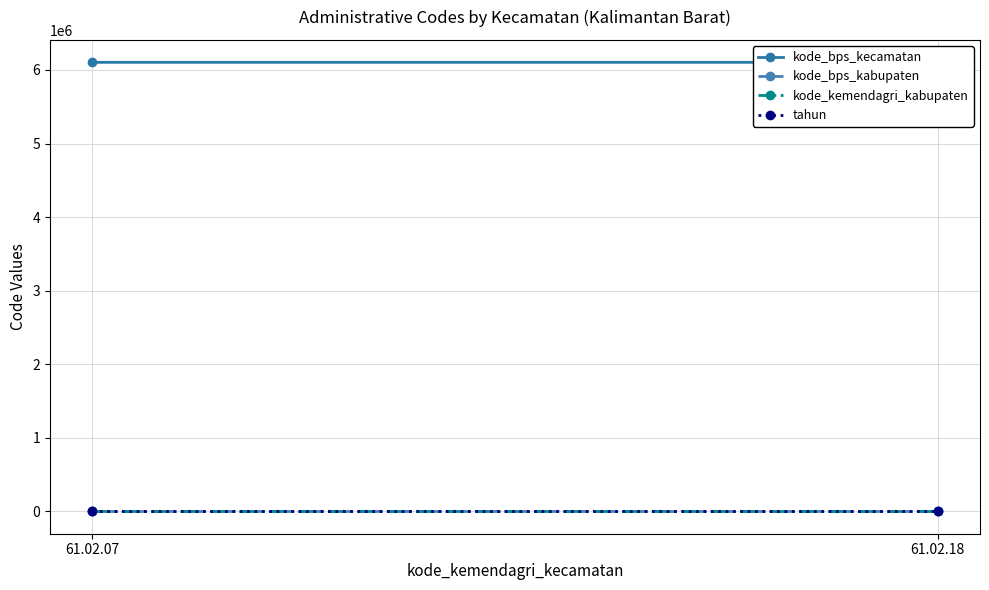

True or false: kode_kemendagri_kabupaten has a value of 9473 at 61.02.18.

False